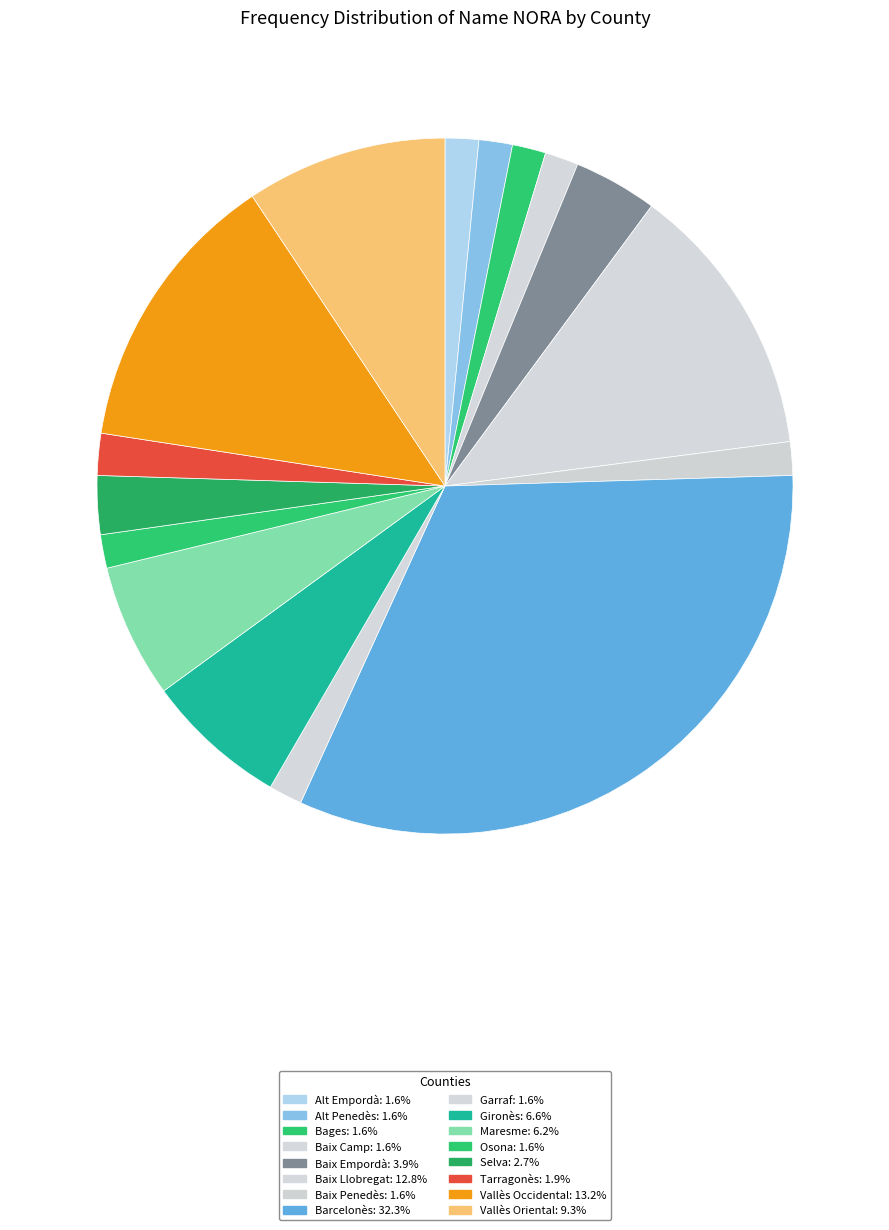

Does any single category account for the majority?

No